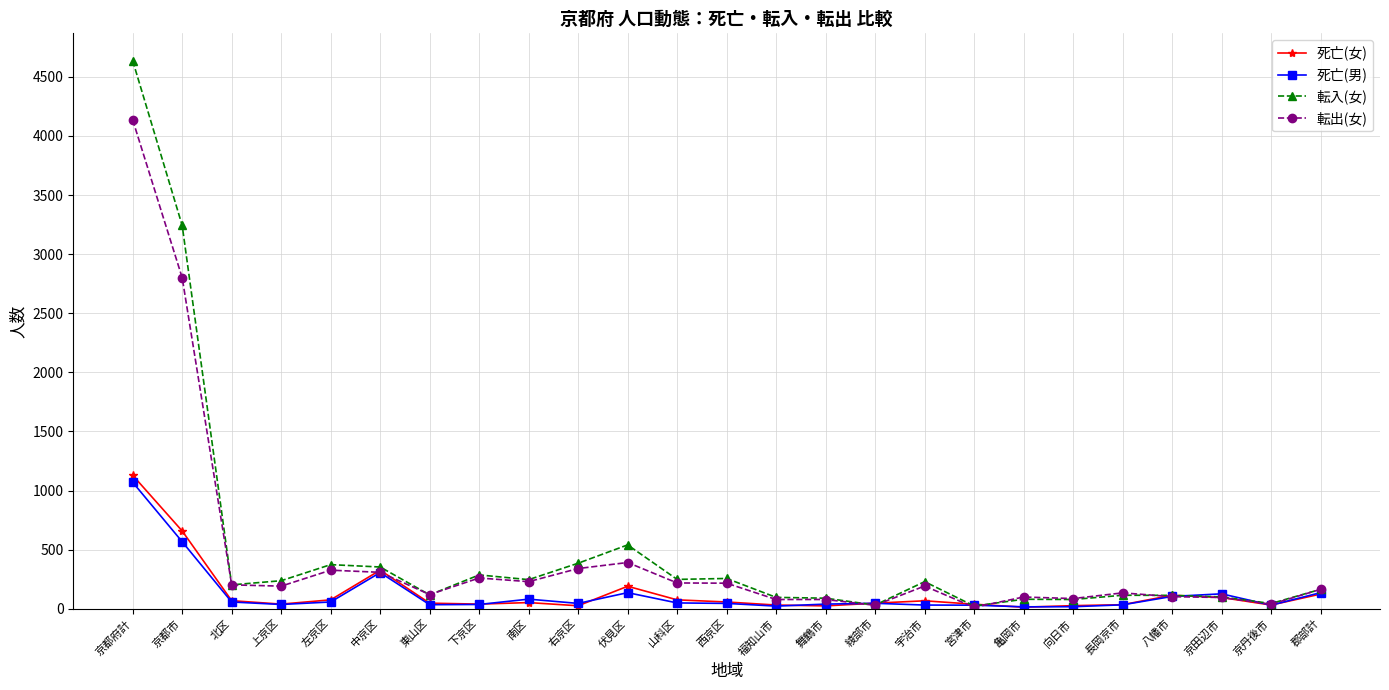

Count the number of categories in the chart.

25